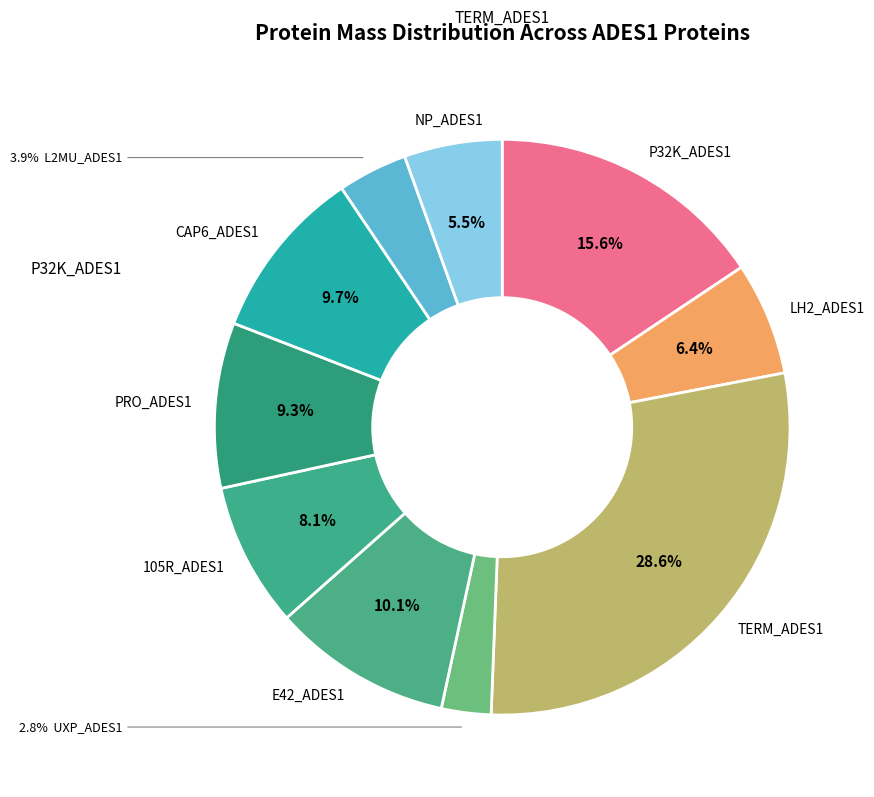

How many segments does this pie chart have?

10